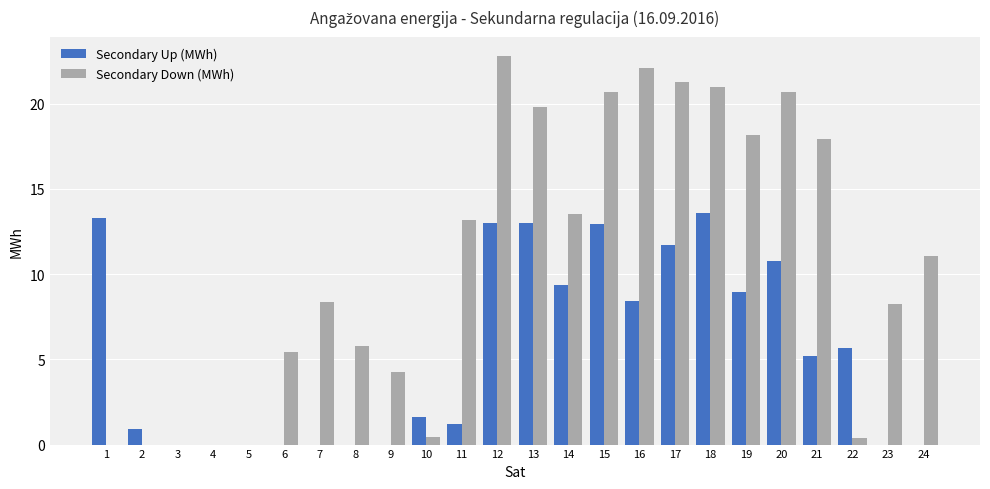

The Secondary Up (MWh) series shows 3.5 at 22. True or false?

False